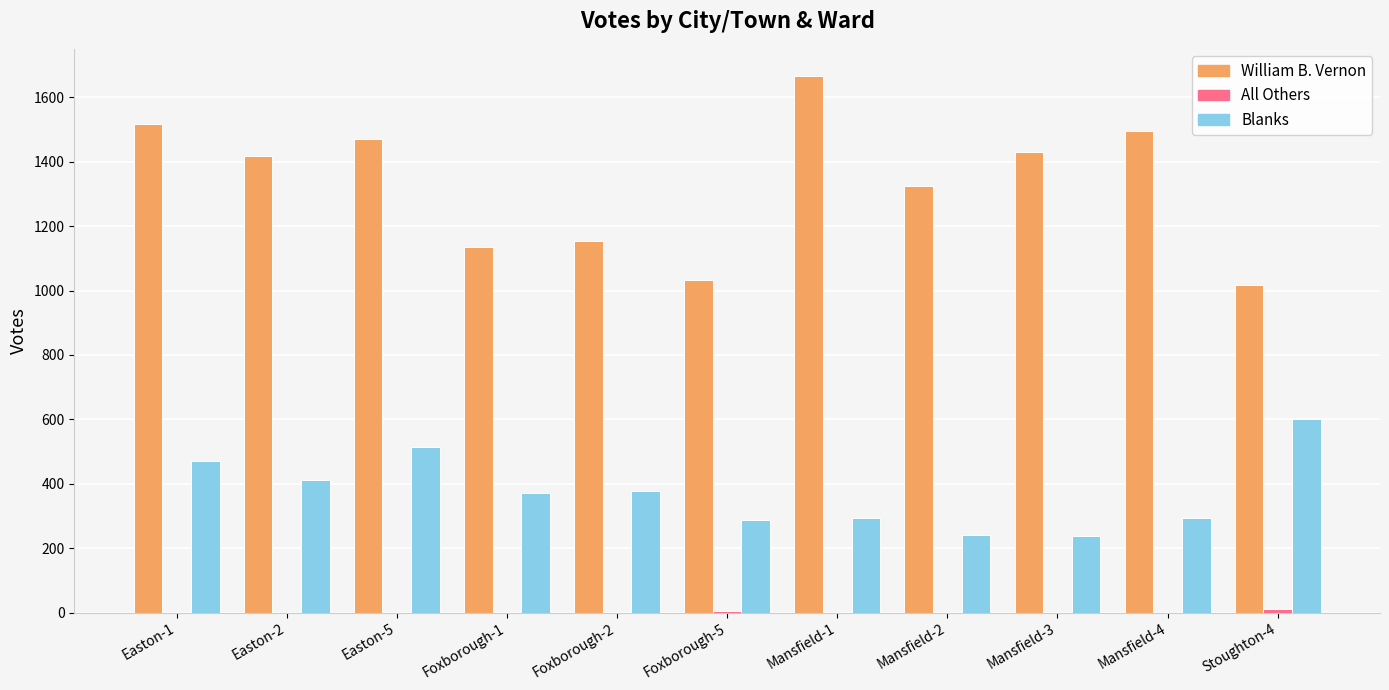

What is the average value of the William B. Vernon series?

1333